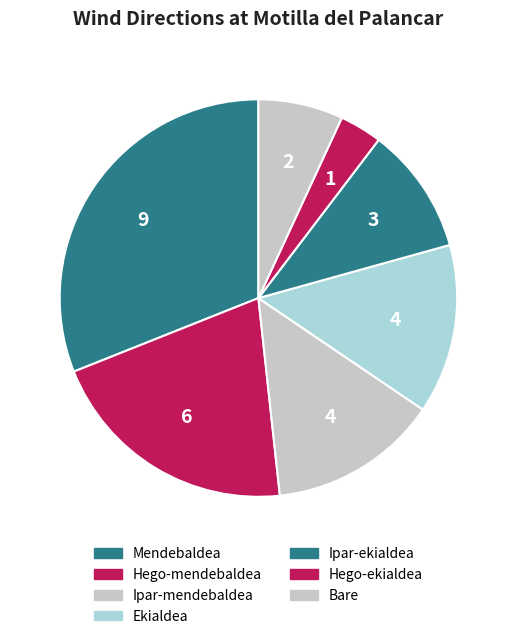

Count the number of slices in the pie.

7